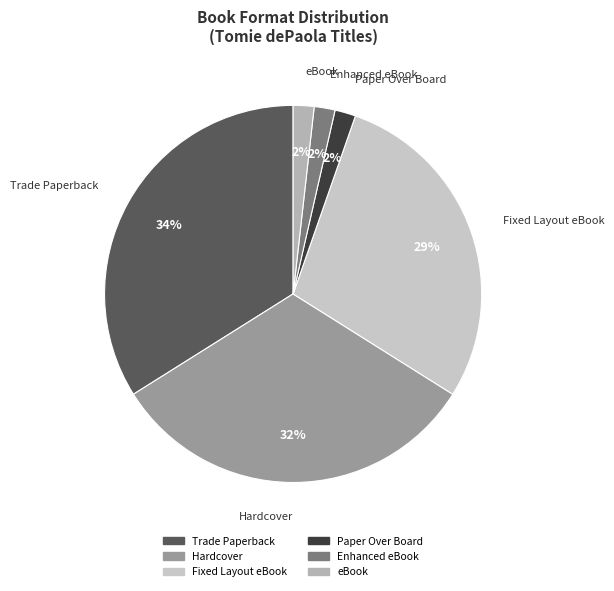

Is there any slice that represents more than half of the pie?

No